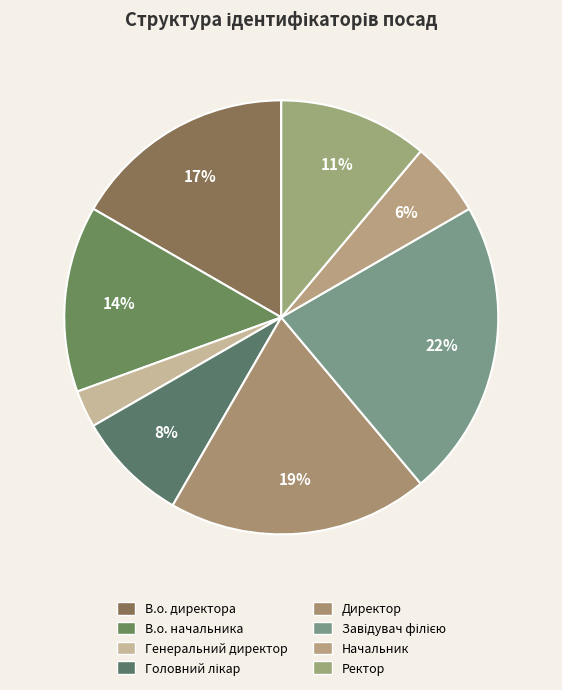

To the nearest percent, what is the average slice percentage?

12%